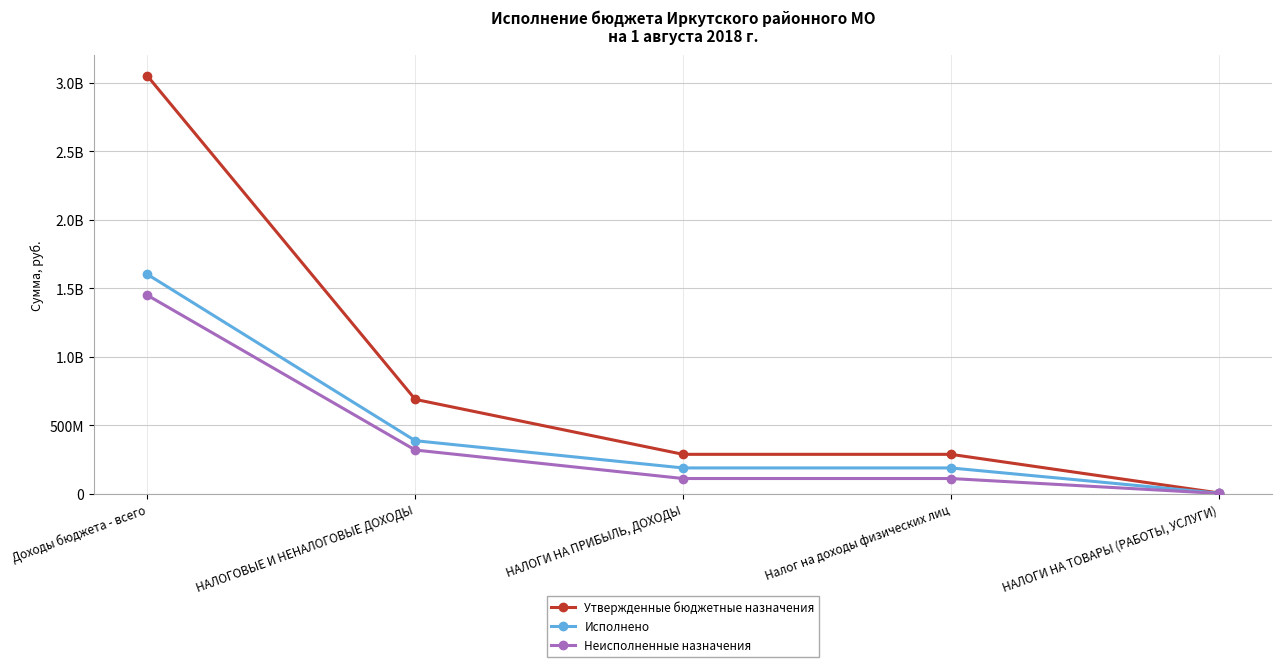

The Утвержденные бюджетные назначения series shows 5585227.7 at НАЛОГИ НА ТОВАРЫ (РАБОТЫ, УСЛУГИ). True or false?

True